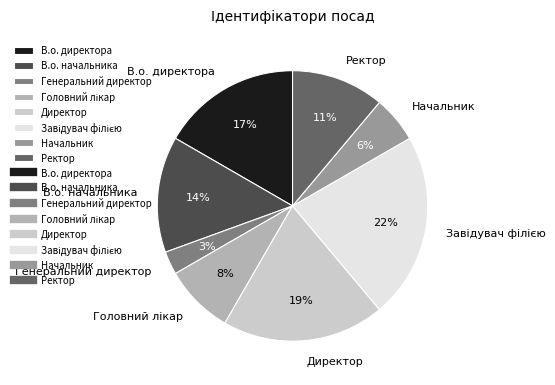

How many segments does this pie chart have?

8